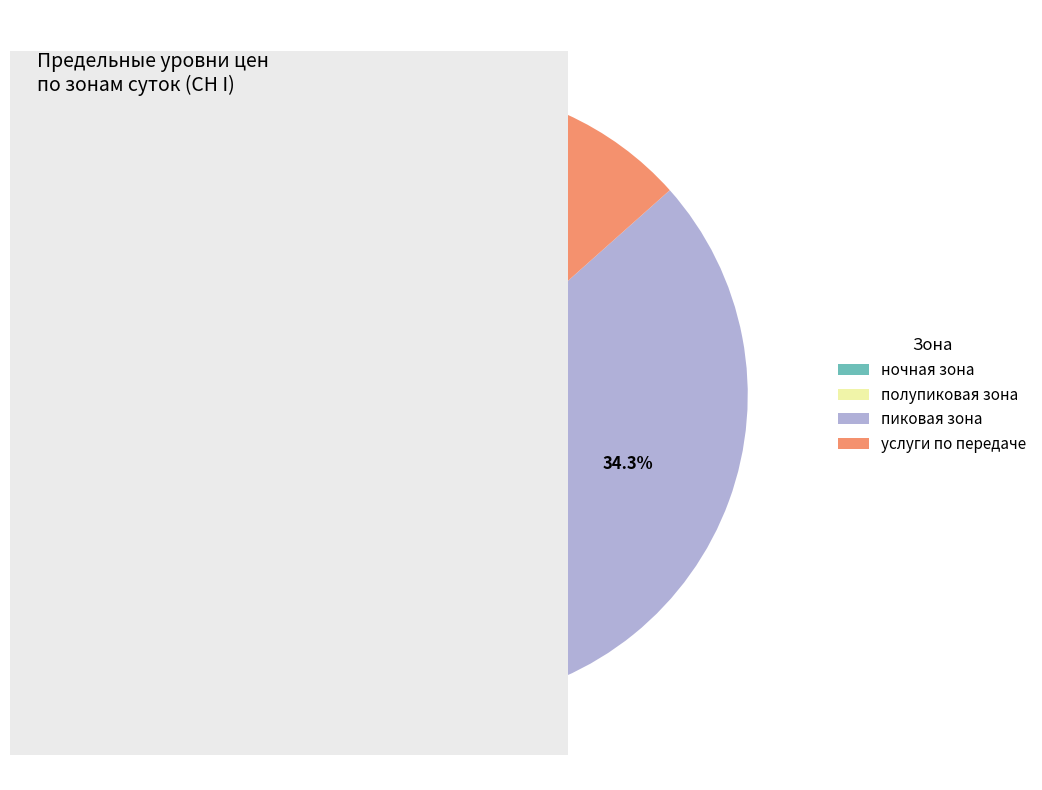

To the nearest percent, what portion does ночная зона represent?

24%